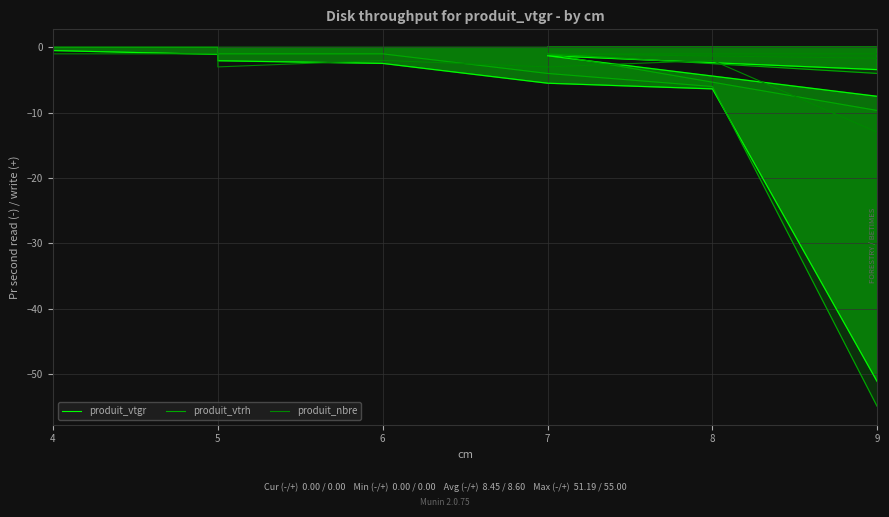

True or false: produit_vtgr has more than 1 points higher than both neighbors.

False